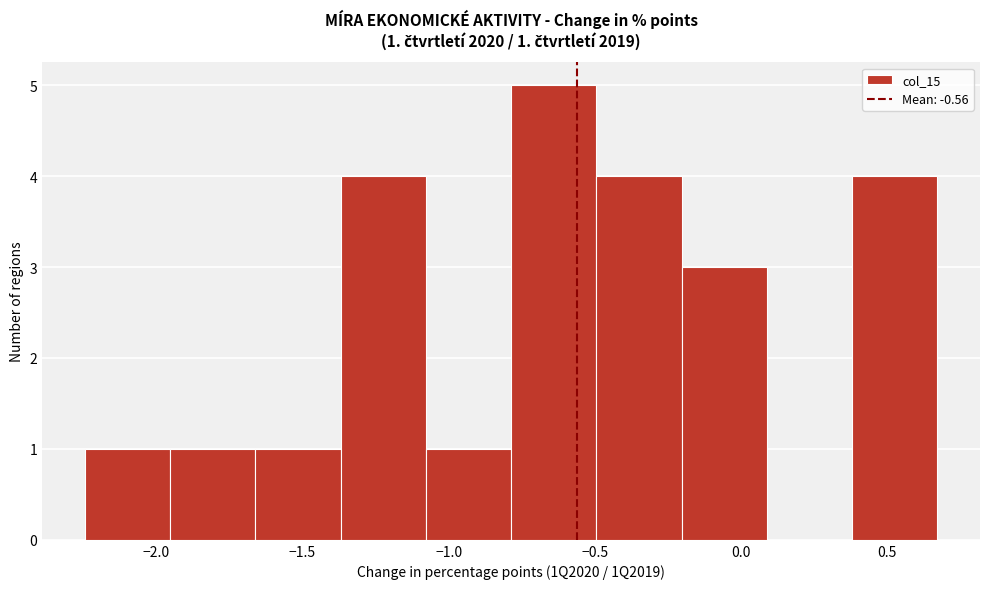

Which range on the x-axis has the tallest bar?

-0.80 to -0.50